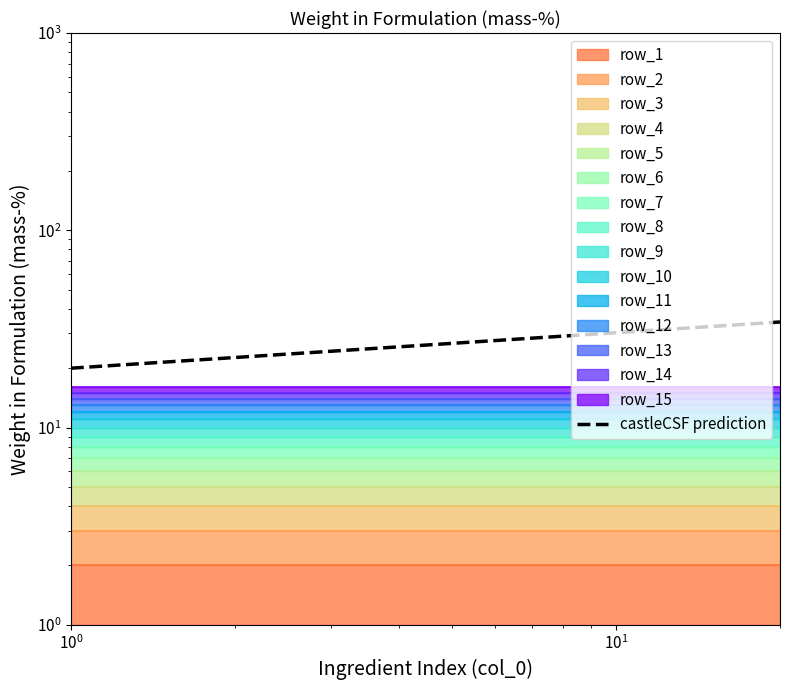

Count the number of categories in the chart.

20